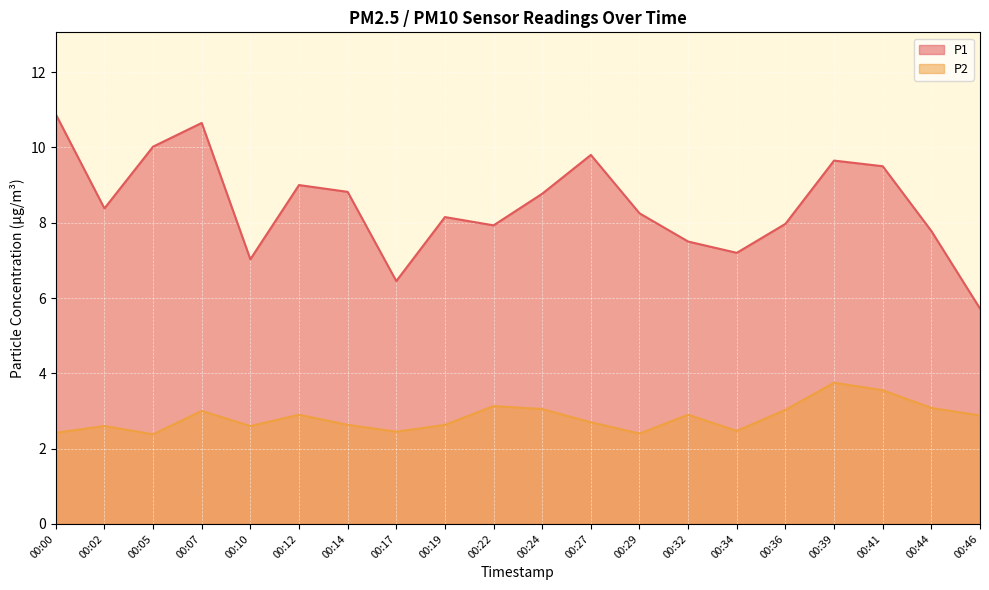

The P1 series shows 7.0 at 00:10. True or false?

True